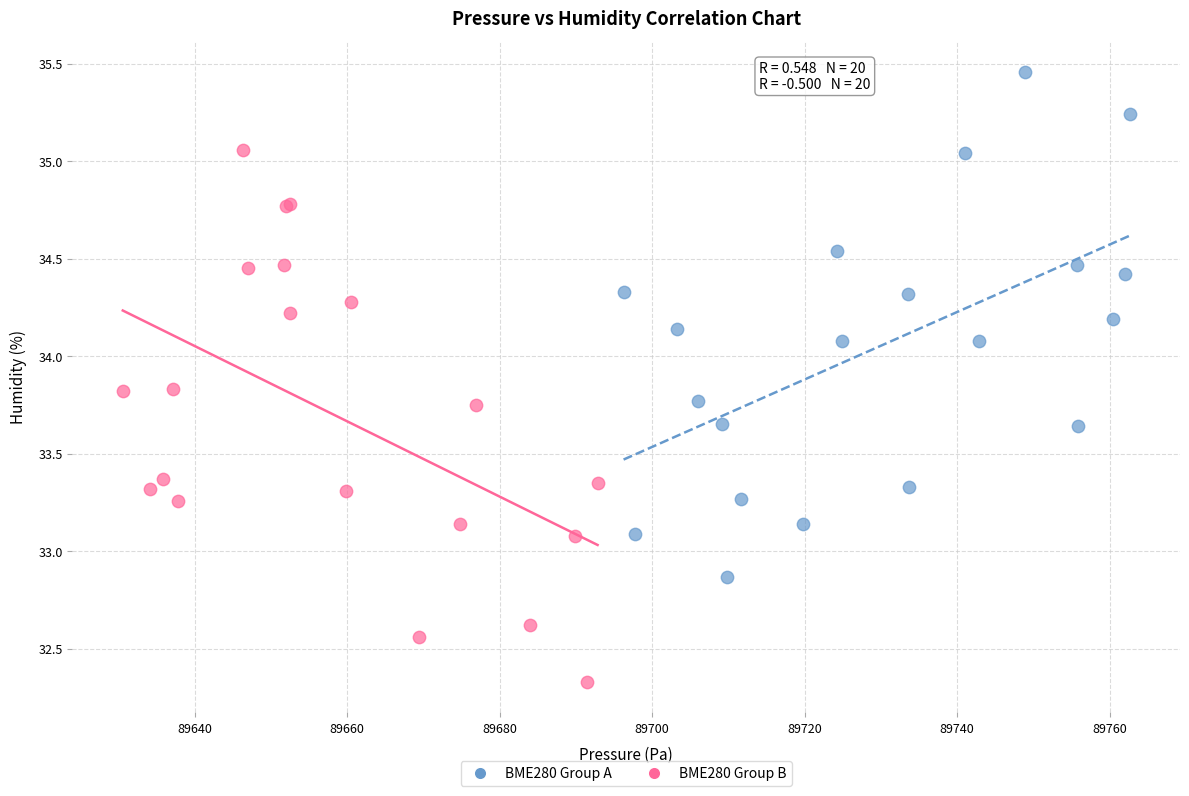

Which series has the largest Y range (max minus min)?

BME280 Group B